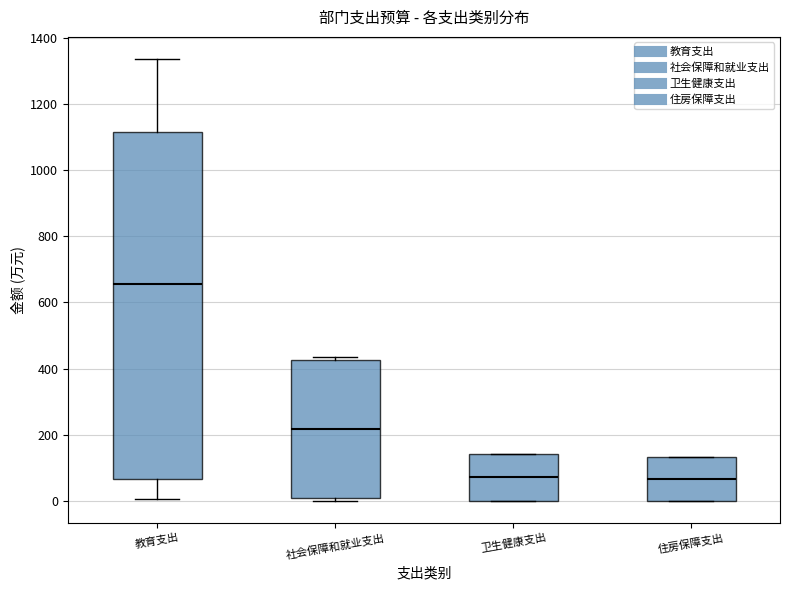

Reading left to right, transcribe this box plot: for each box, give where its median line is, the range the box spans, and where its two whiskers end, as read against the y-axis. The values are not printed on the chart, so give them approximately, as read against the axis.

教育支出: median 660, box 60 to 1120, whiskers 0 to 1340
社会保障和就业支出: median 220, box 0 to 420, whiskers 0 (just below the box's lower edge) to 440
卫生健康支出: median 80, box 0 to 140, whiskers 0 to 140
住房保障支出: median 60, box 0 to 140, whiskers 0 to 140